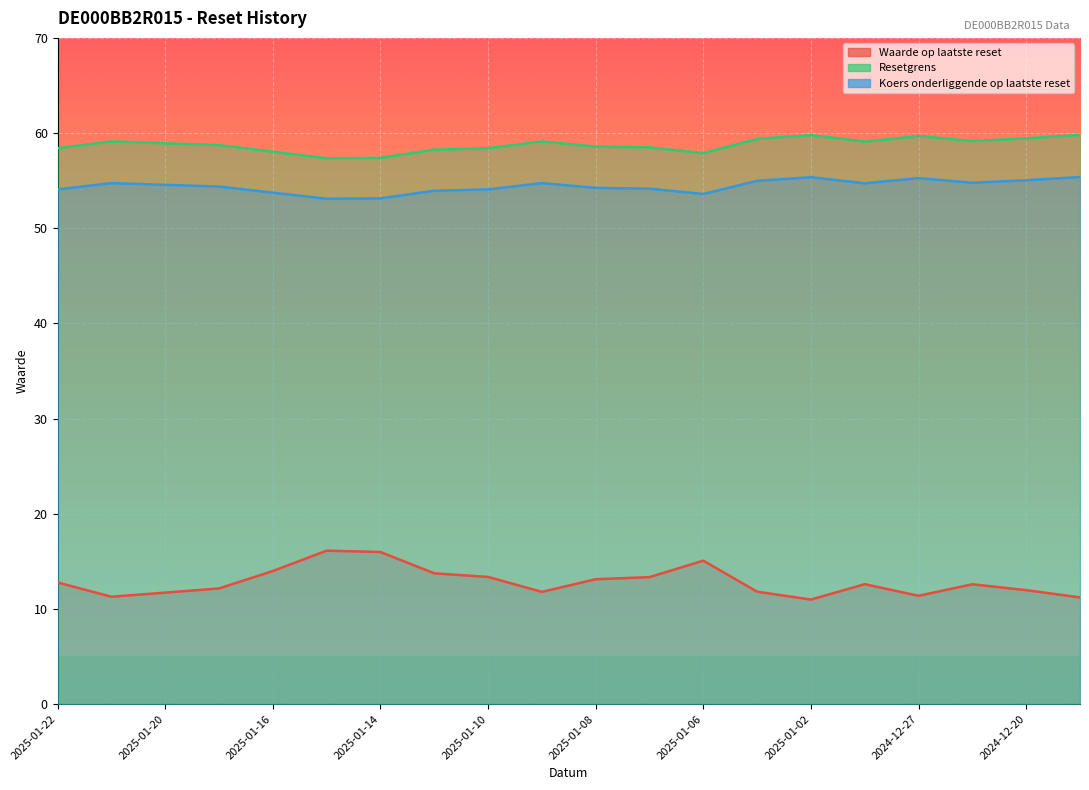

The value of Koers onderliggende op laatste reset at 2025-01-06 is 53.6. True or false?

True